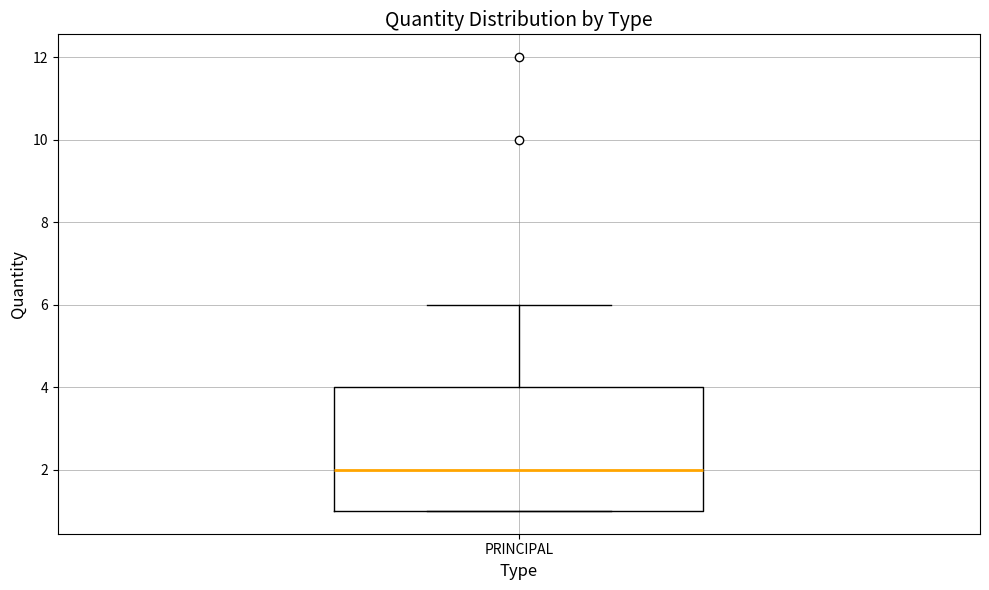

Transcribe this box plot: give where the median line is, the range the box spans, and where the two whiskers end, as read against the y-axis. The values are not printed on the chart, so give them approximately, as read against the axis.

median 2, box 1 to 4, whiskers 1 to 6